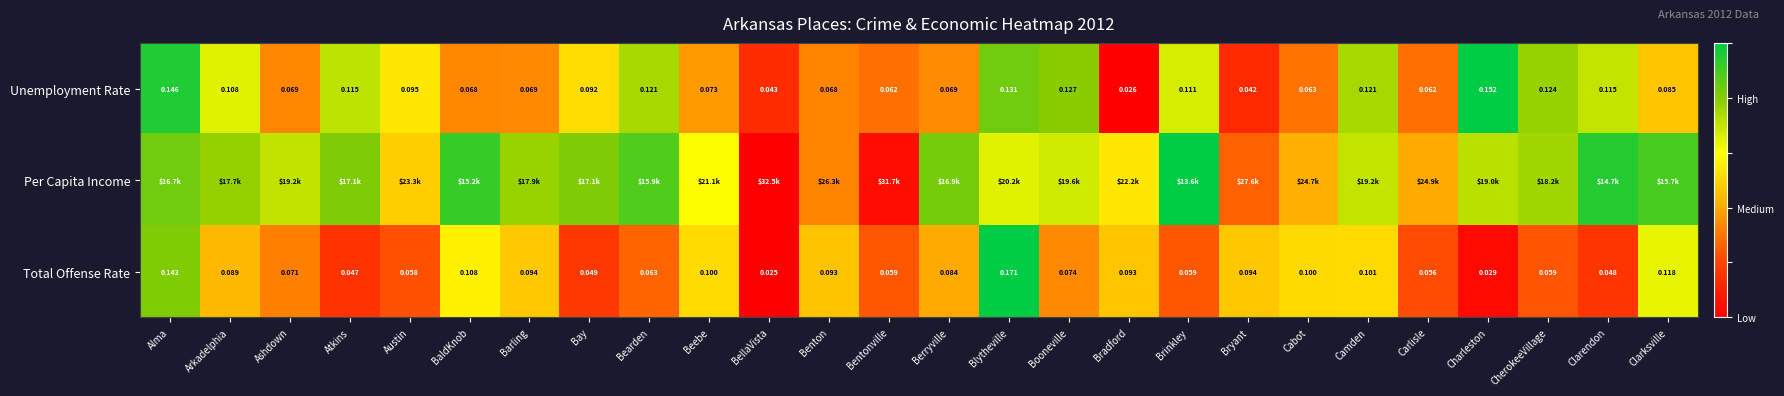

Where is Unemployment Rate nearest to the value 0?

Bradford